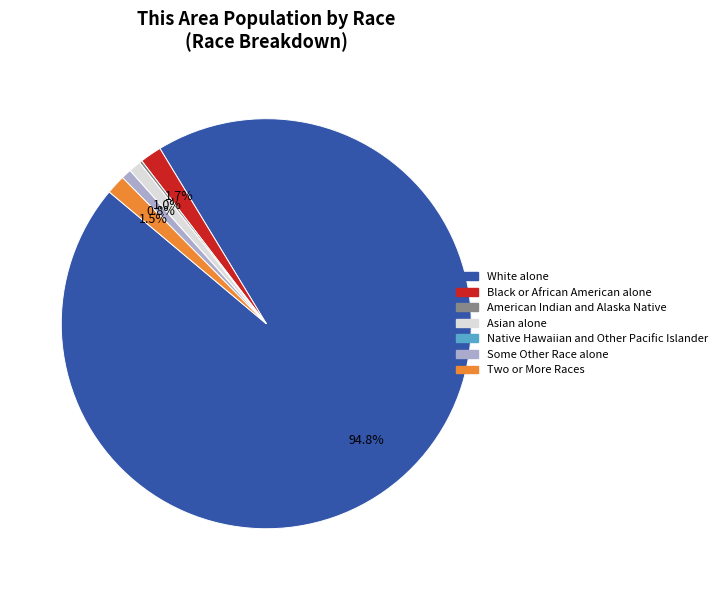

To the nearest percent, what percentage of the pie is Black or African American alone?

2%